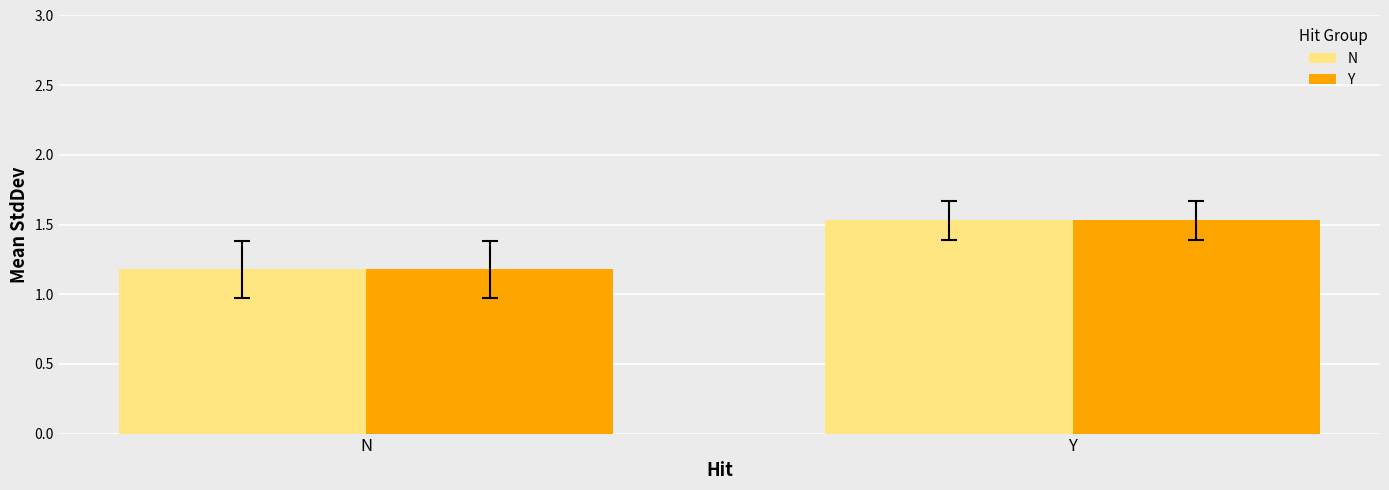

What is the average value of the N series?

1.4